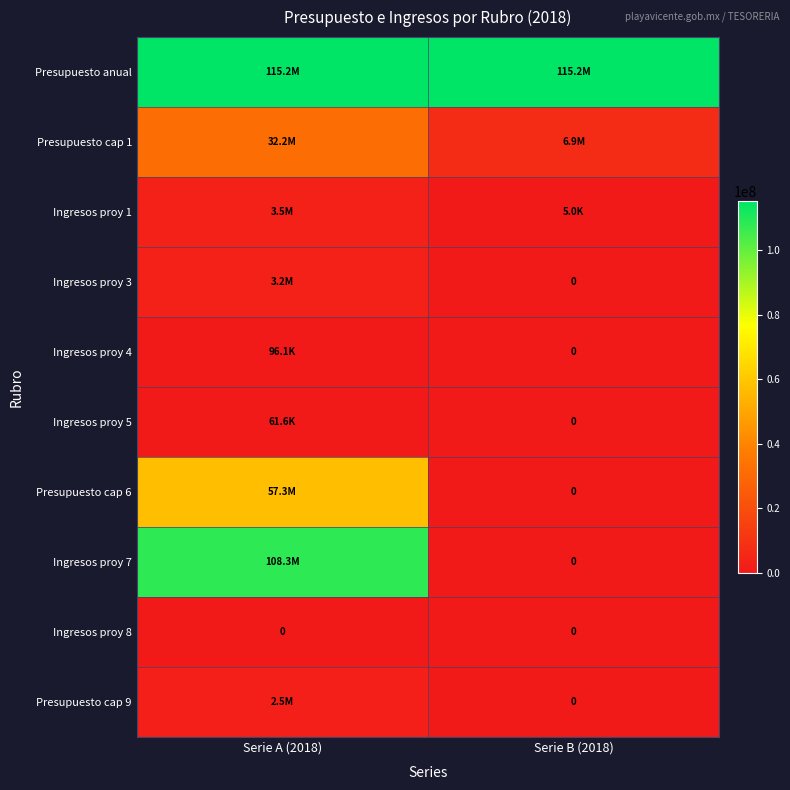

Rank the series by their maximum value, from highest to lowest.

Presupuesto anual, Ingresos proy 7, Presupuesto cap 6, Presupuesto cap 1, Ingresos proy 1, Ingresos proy 3, Presupuesto cap 9, Ingresos proy 4, Ingresos proy 5, Ingresos proy 8